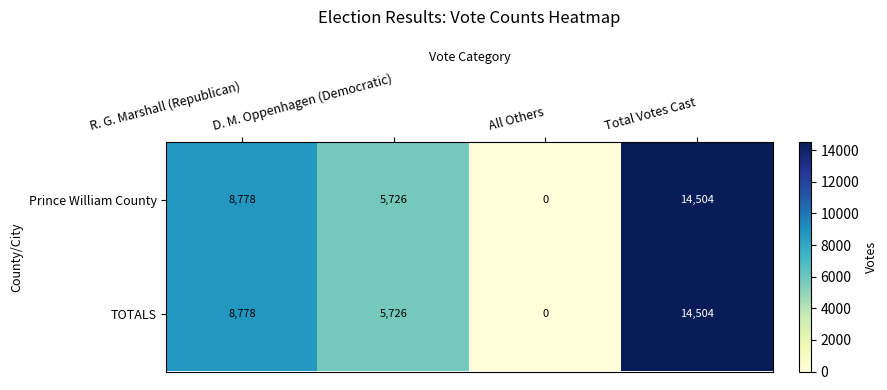

At which category does the chart reach its peak across all series?

Total Votes Cast